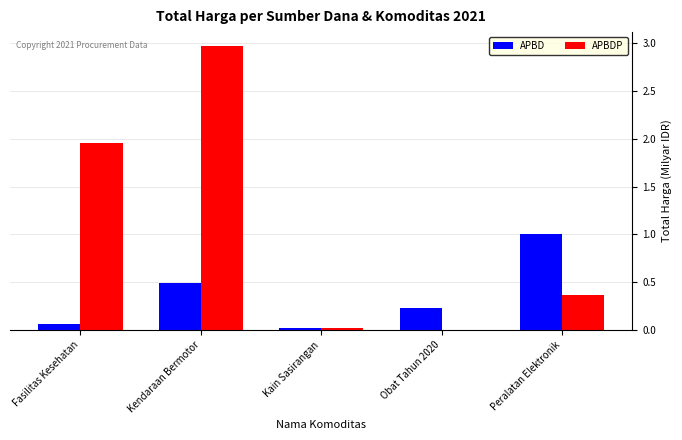

Is it true that APBDP equals 1.3 at Fasilitas Kesehatan?

False